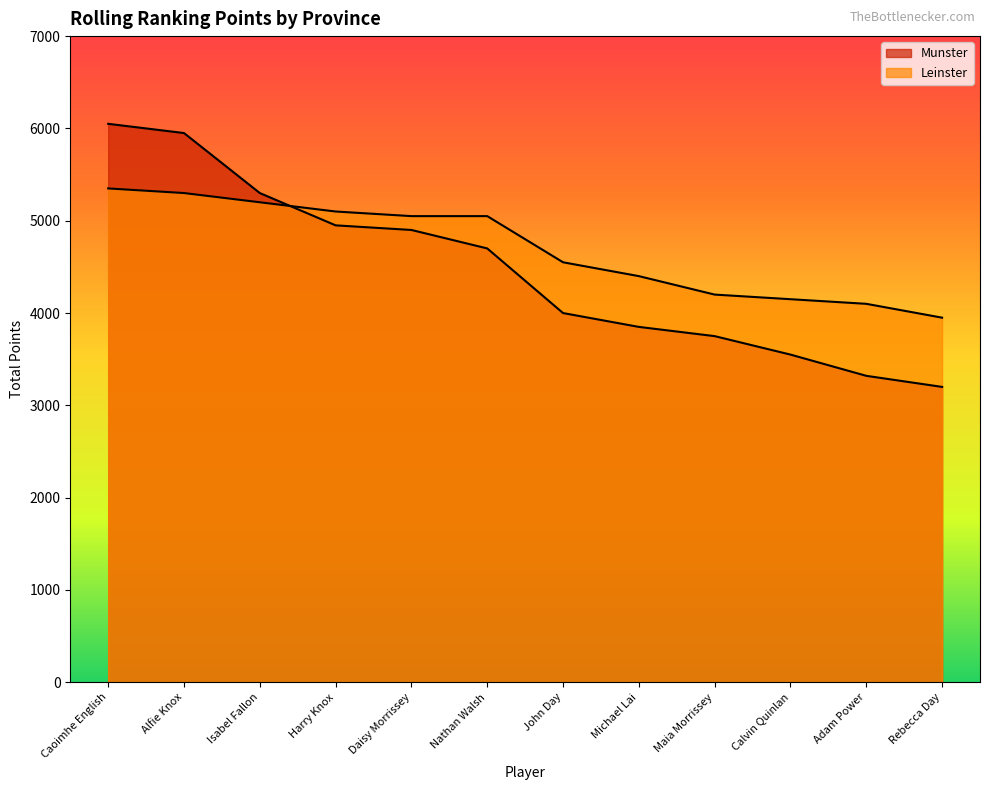

True or false: Leinster has a value of 5866 at Calvin Quinlan.

False